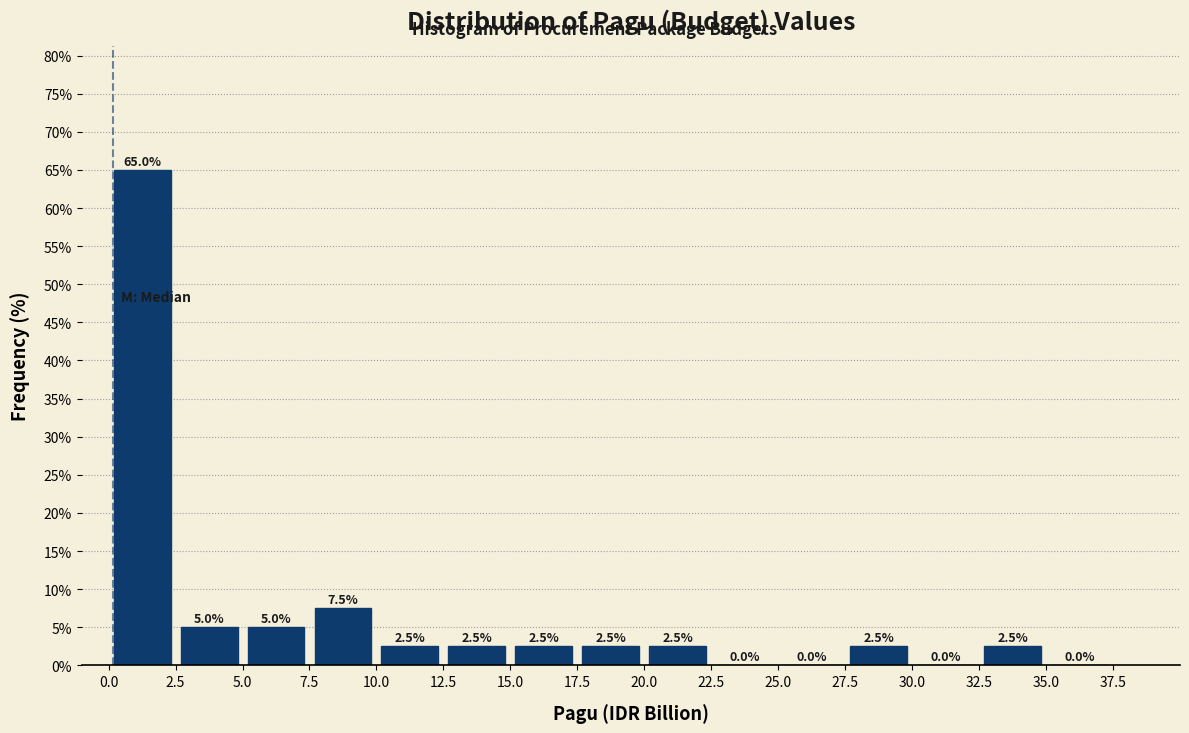

How tall is the bar that spans 10.0 to 12.5 on the x-axis?

2.5